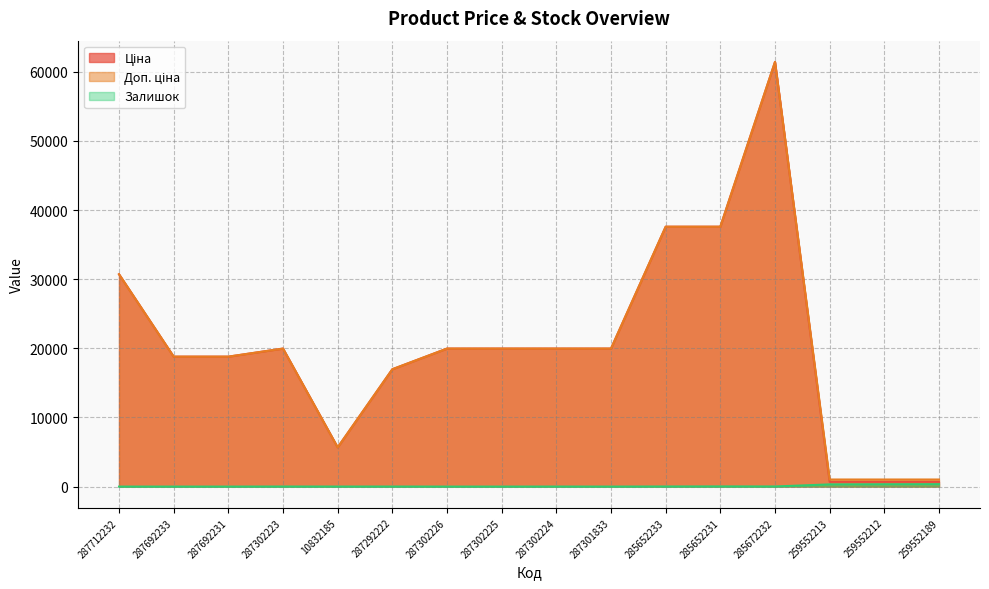

Reading left to right, list all the values displayed in this chart.

Ціна: 287712232=30717.1	287692233=18796.8	287692231=18796.8	287302223=19964.2	10832185=5673.8	287292222=16976.3	287302226=19964.2	287302225=19964.2	287302224=19964.2	287301833=19964.2	285652233=37593.6	285652231=37593.6	285672232=61434.3	259552213=693.7	259552212=693.7	259552189=693.7
Доп. ціна: 287712232=30717.1	287692233=18796.8	287692231=18796.8	287302223=19964.2	10832185=5673.8	287292222=16976.3	287302226=19964.2	287302225=19964.2	287302224=19964.2	287301833=19964.2	285652233=37593.6	285652231=37593.6	285672232=61434.3	259552213=1024.6	259552212=1024.6	259552189=1024.6
Залишок: 287712232=0.0	287692233=0.0	287692231=0.0	287302223=7.0	10832185=4.0	287292222=5.0	287302226=0.0	287302225=0.0	287302224=3.0	287301833=0.0	285652233=13.0	285652231=23.0	285672232=16.0	259552213=318.0	259552212=335.0	259552189=348.0